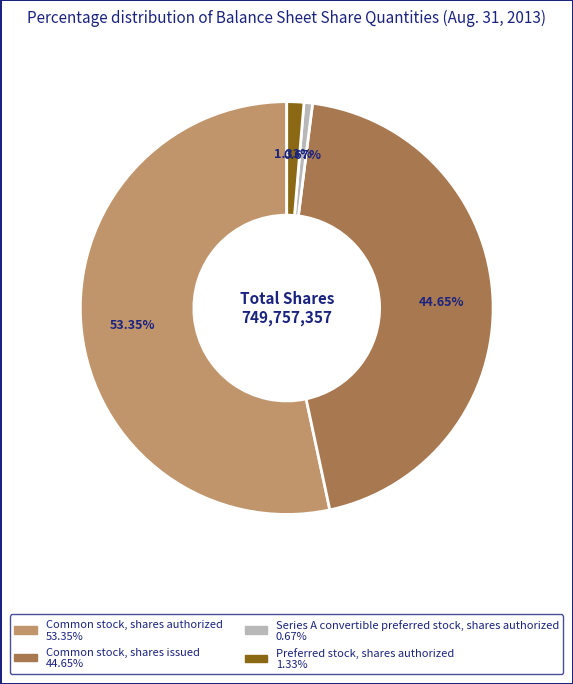

Combined, what portion of the pie is Common stock, shares issued and Series A convertible preferred stock, shares authorized?

45.3%